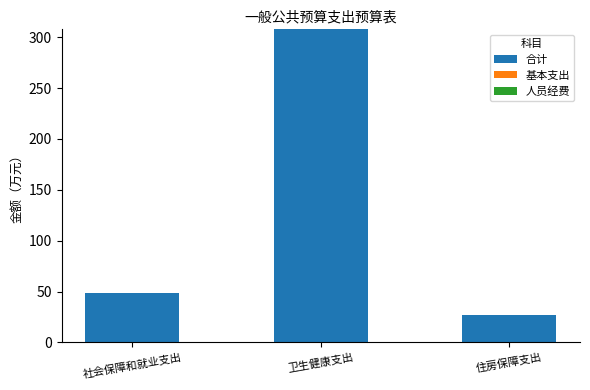

Reading right to left, what are all the values shown in this chart?

住房保障支出=27.3	卫生健康支出=307.7	社会保障和就业支出=48.7